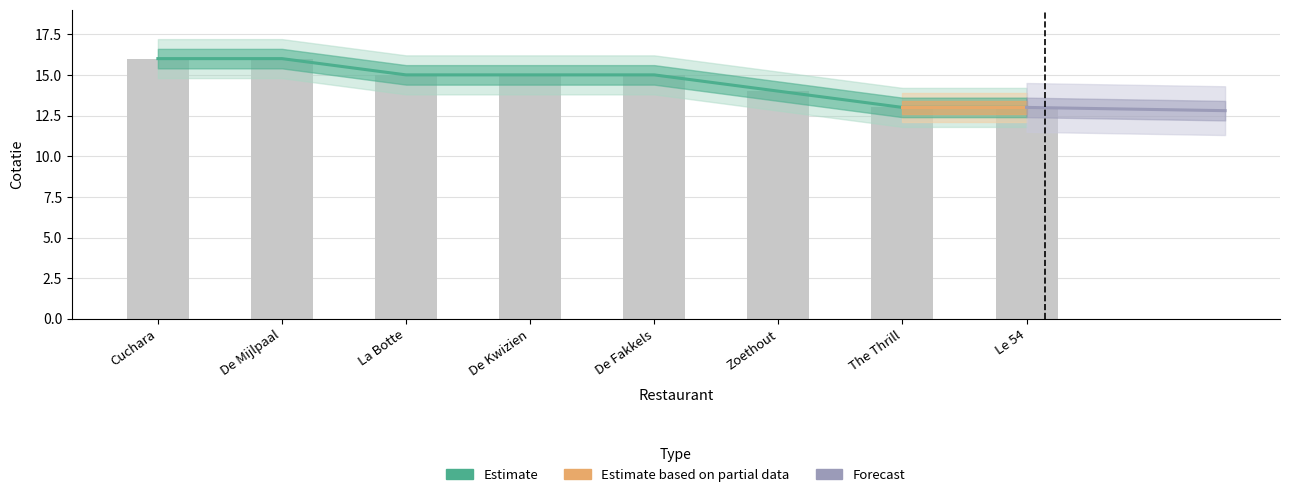

Is it true that the value at Zoethout is 23?

False